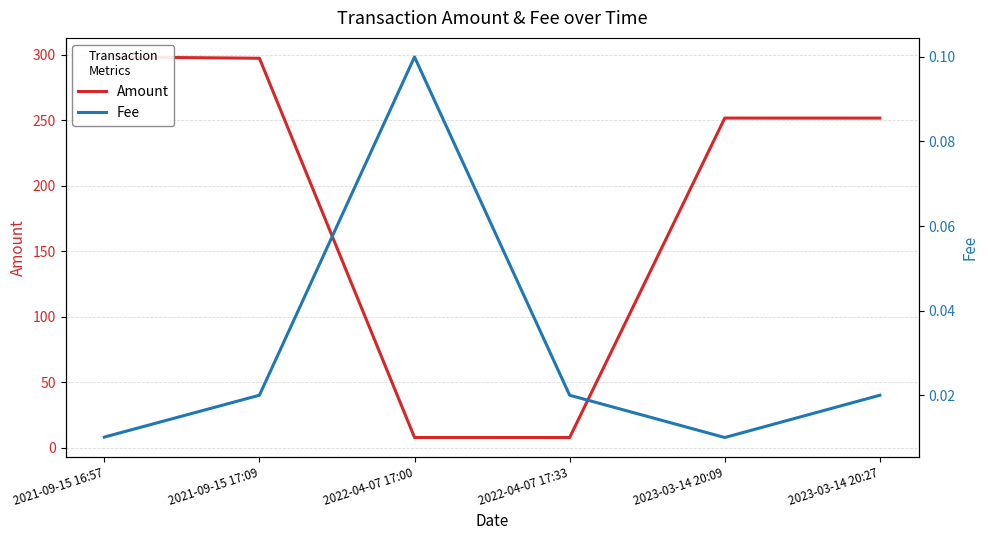

What are all the series names shown in the legend?

Amount, Fee